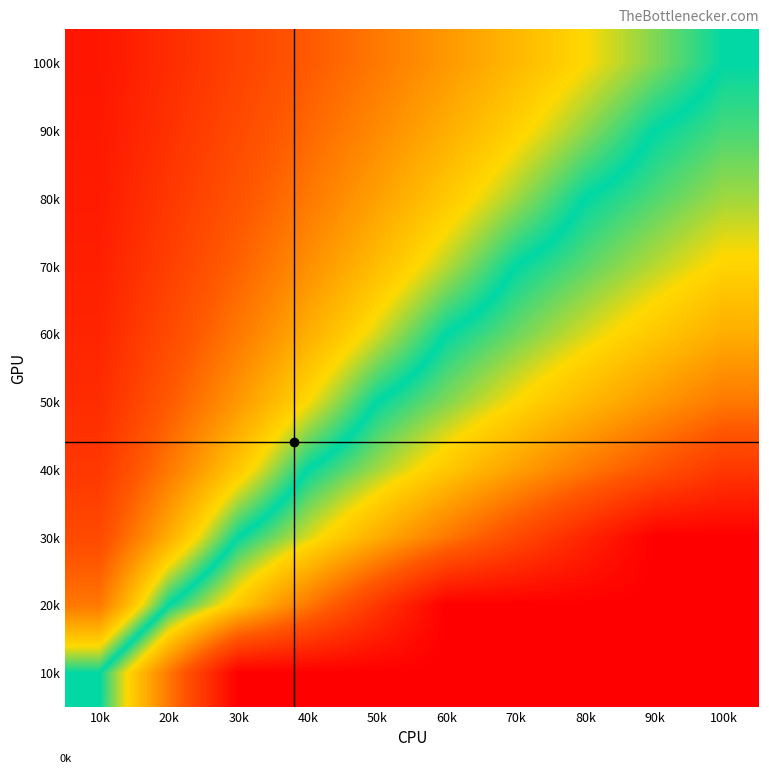

Reading right to left, extract all data points from this chart.

100k: 100k=0.5	90k=0.4	80k=0.4	70k=0.3	60k=0.3	50k=0.2	40k=0.2	30k=0.1	20k=0.1	10k=0.0
90k: 100k=0.5	90k=0.5	80k=0.4	70k=0.4	60k=0.3	50k=0.3	40k=0.2	30k=0.2	20k=0.1	10k=0.1
80k: 100k=0.6	90k=0.5	80k=0.5	70k=0.4	60k=0.4	50k=0.3	40k=0.2	30k=0.2	20k=0.1	10k=0.1
70k: 100k=0.6	90k=0.6	80k=0.5	70k=0.5	60k=0.4	50k=0.4	40k=0.3	30k=0.2	20k=0.1	10k=0.1
60k: 100k=0.7	90k=0.6	80k=0.6	70k=0.5	60k=0.5	50k=0.4	40k=0.3	30k=0.2	20k=0.2	10k=0.1
50k: 100k=0.7	90k=0.7	80k=0.6	70k=0.6	60k=0.5	50k=0.5	40k=0.4	30k=0.3	20k=0.2	10k=0.1
40k: 100k=0.9	90k=0.8	80k=0.7	70k=0.7	60k=0.6	50k=0.6	40k=0.5	30k=0.4	20k=0.2	10k=0.1
30k: 100k=1.0	90k=1.0	80k=0.9	70k=0.8	60k=0.7	50k=0.7	40k=0.6	30k=0.5	20k=0.3	10k=0.2
20k: 100k=1.0	90k=1.0	80k=1.0	70k=1.0	60k=1.0	50k=0.9	40k=0.7	30k=0.6	20k=0.5	10k=0.2
10k: 100k=1.0	90k=1.0	80k=1.0	70k=1.0	60k=1.0	50k=1.0	40k=1.0	30k=1.0	20k=0.7	10k=0.5